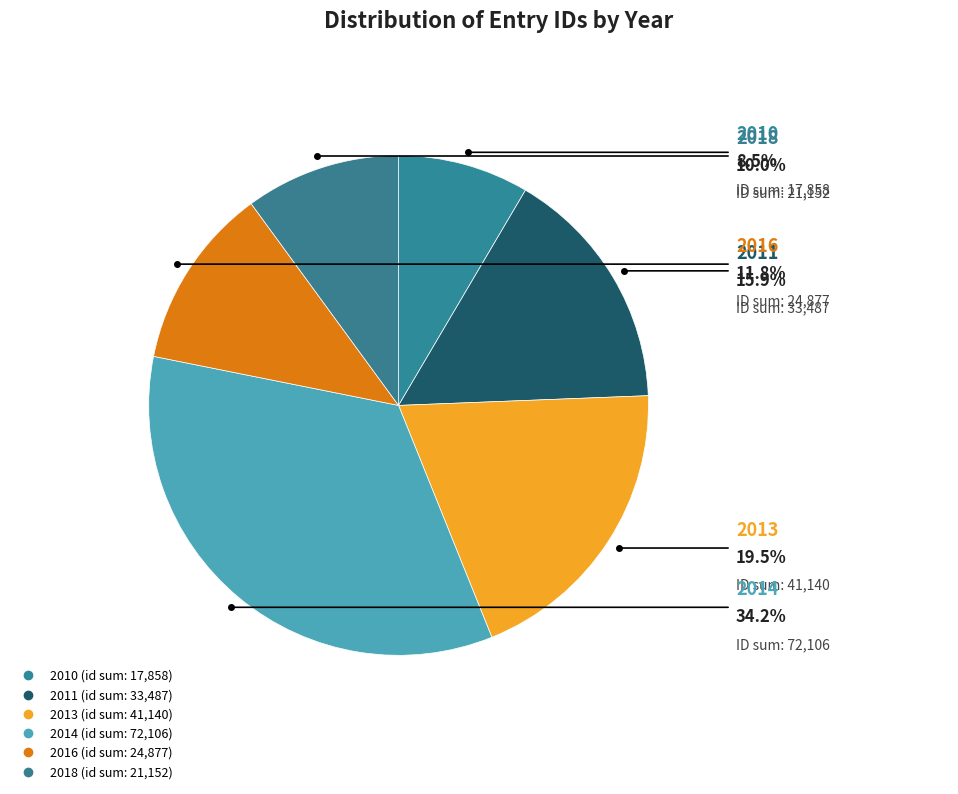

Count the number of slices in the pie.

6